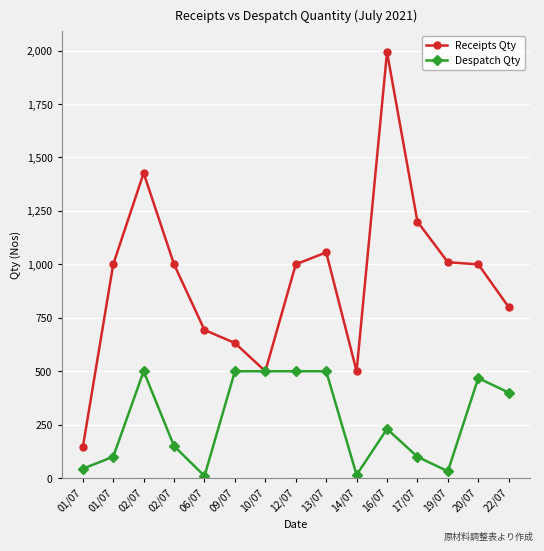

Count the number of categories in the chart.

15